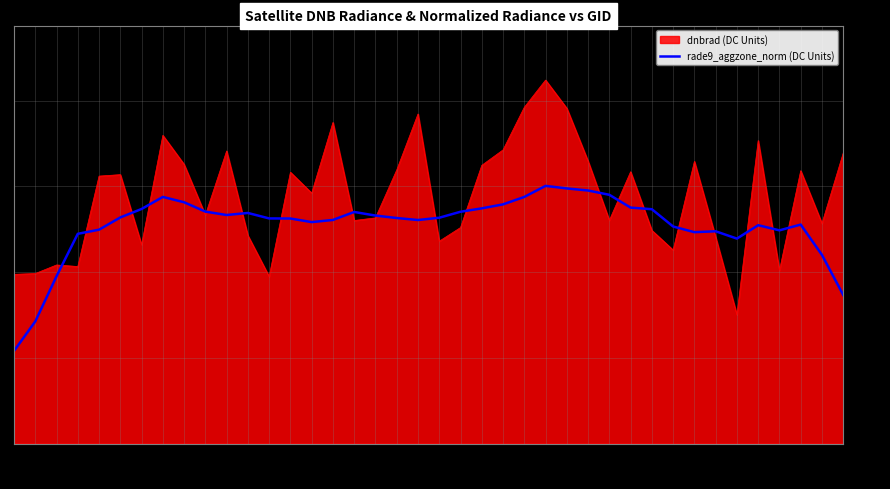

Between 158016 and 170531, which series saw the biggest shift?

dnbrad (DC Units)